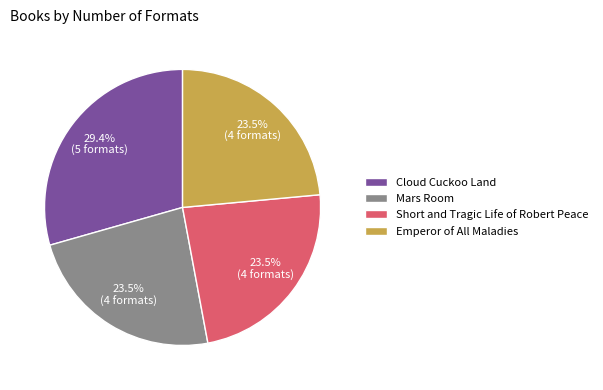

What is the ratio of the value at Short and Tragic Life of Robert Peace to the value at Mars Room?

1.0